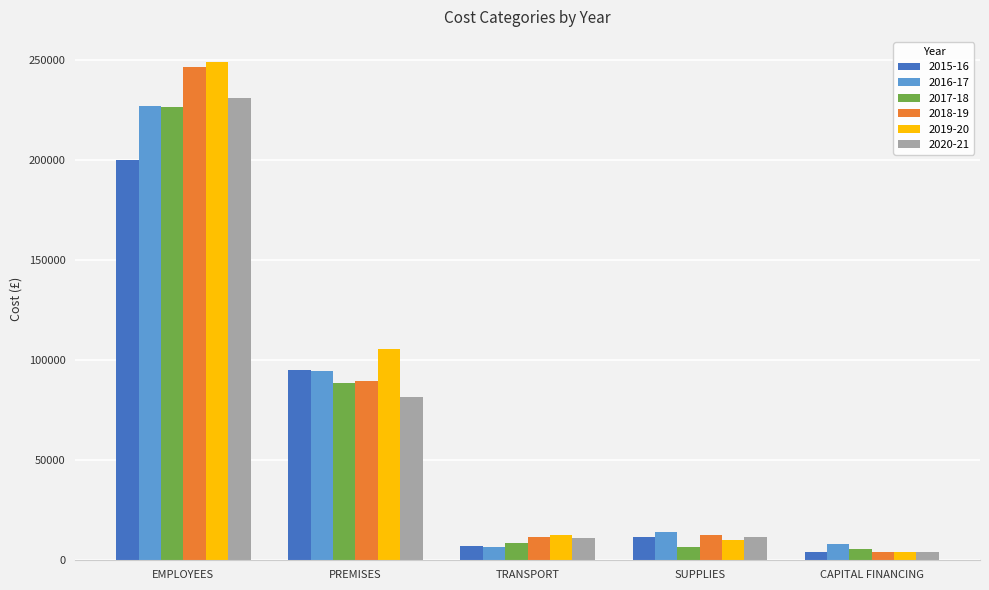

Where does the 2018-19 series first go above 12520?

EMPLOYEES